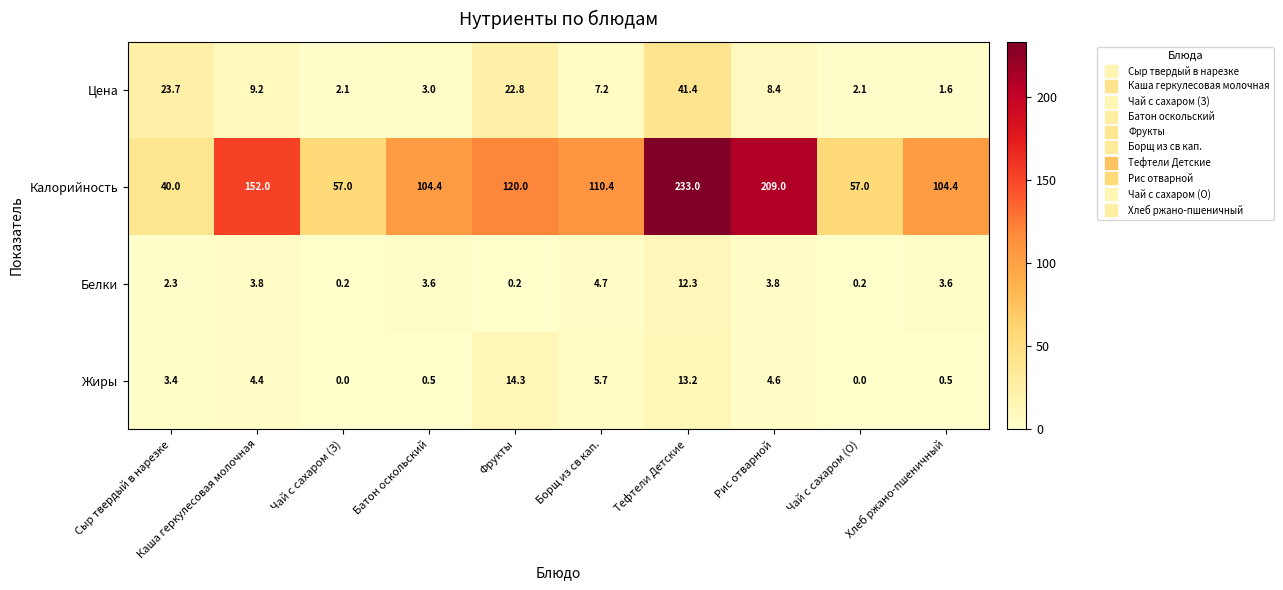

Read the Цена value at Борщ из св кап..

7.2